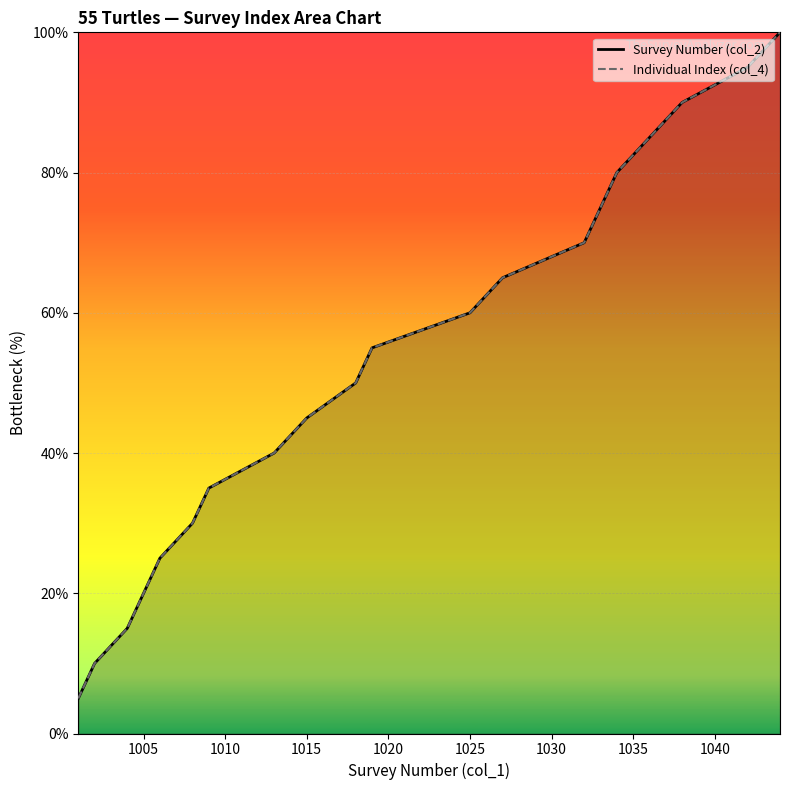

True or false: Survey Number (col_2) and Individual Index (col_4) cross at least once.

False